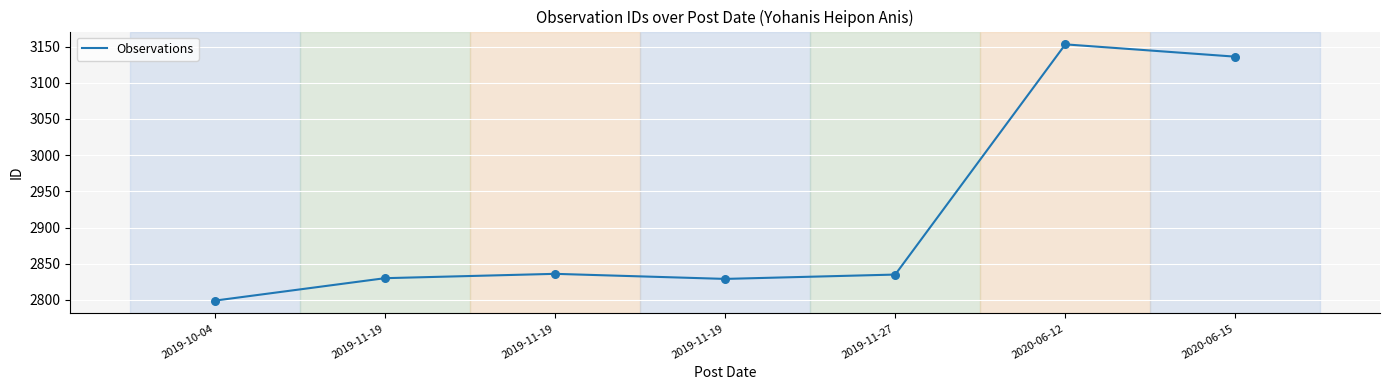

What is the ratio of the value at 2019-11-19 to the value at 2019-11-19?

1.0